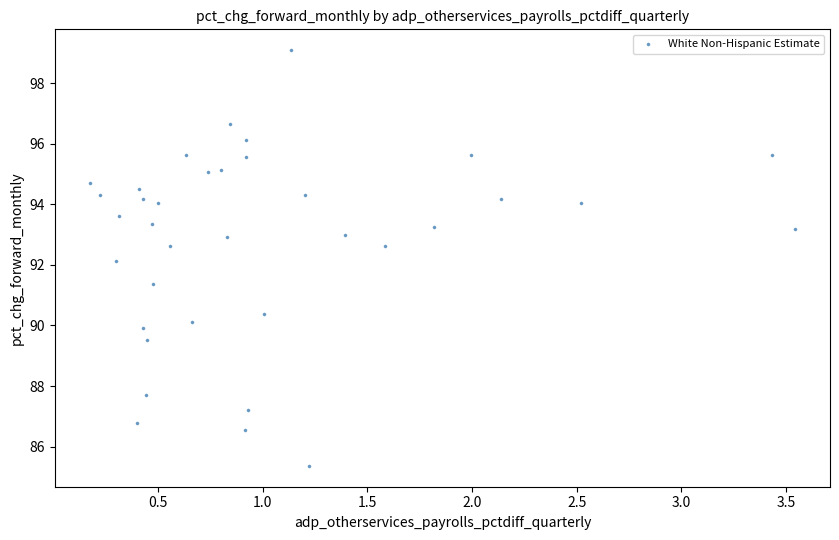

What is the range of Y values (max minus min)?

13.7